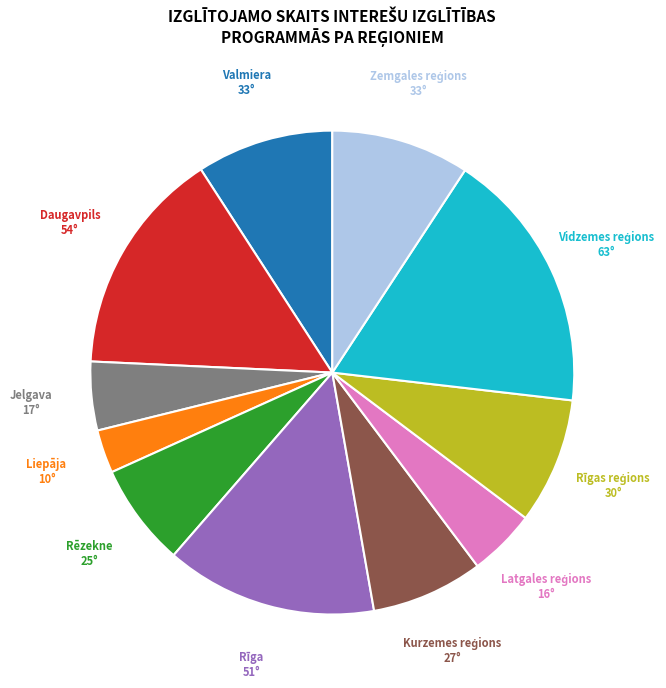

Do Liepāja and Jelgava together represent more than half of the pie?

No